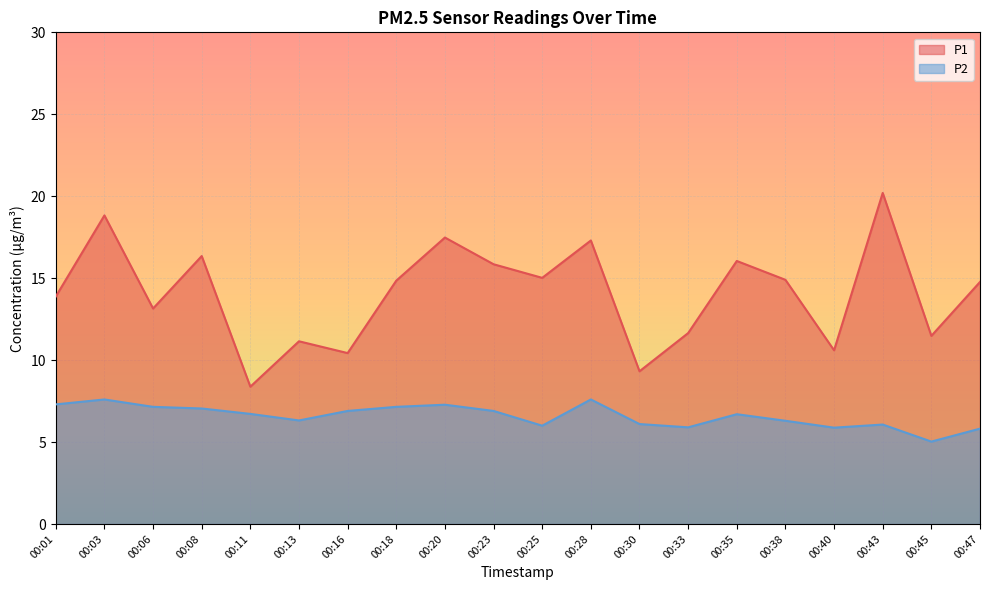

In P2, how many points are higher than both neighbors (excluding endpoints)?

5